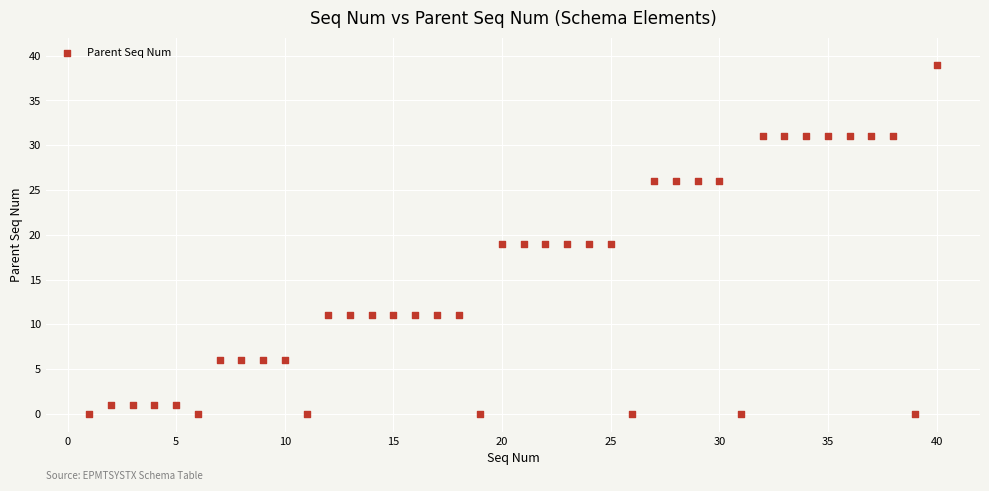

What is the range of Y values (max minus min)?

39